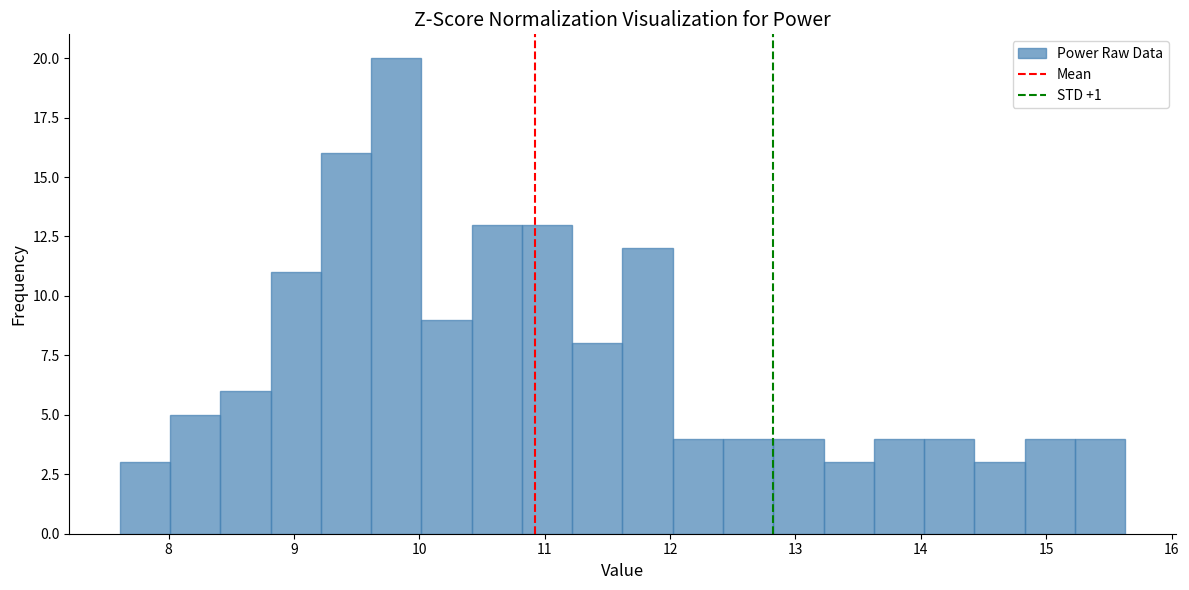

Reading left to right, list every bar in this chart as the range it spans on the x-axis followed by its height. Neither the bar edges nor the heights are printed on the chart, so give them approximately, as read against the axes.

7.6 to 8.0: 3
8.0 to 8.4: 5
8.4 to 8.8: 6
8.8 to 9.2: 11
9.2 to 9.6: 16
9.6 to 10.0: 20
10.0 to 10.4: 9
10.4 to 10.8: 13
10.8 to 11.2: 13
11.2 to 11.6: 8
11.6 to 12.0: 12
12.0 to 12.4: 4
12.4 to 12.8: 4
12.8 to 13.2: 4
13.2 to 13.6: 3
13.6 to 14.0: 4
14.0 to 14.4: 4
14.4 to 14.8: 3
14.8 to 15.2: 4
15.2 to 15.6: 4